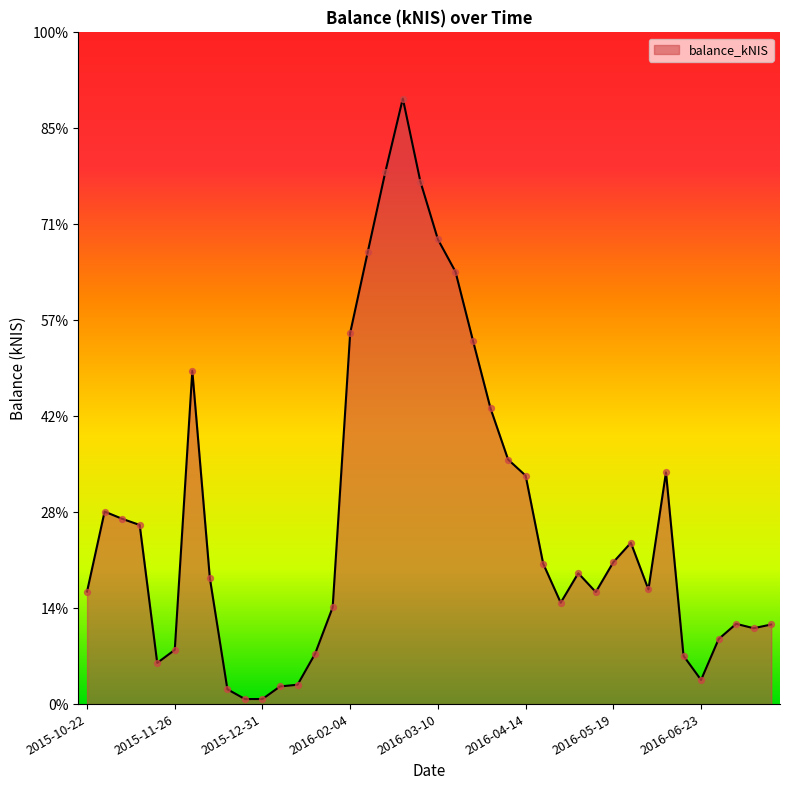

Does the chart have visible grid lines?

No